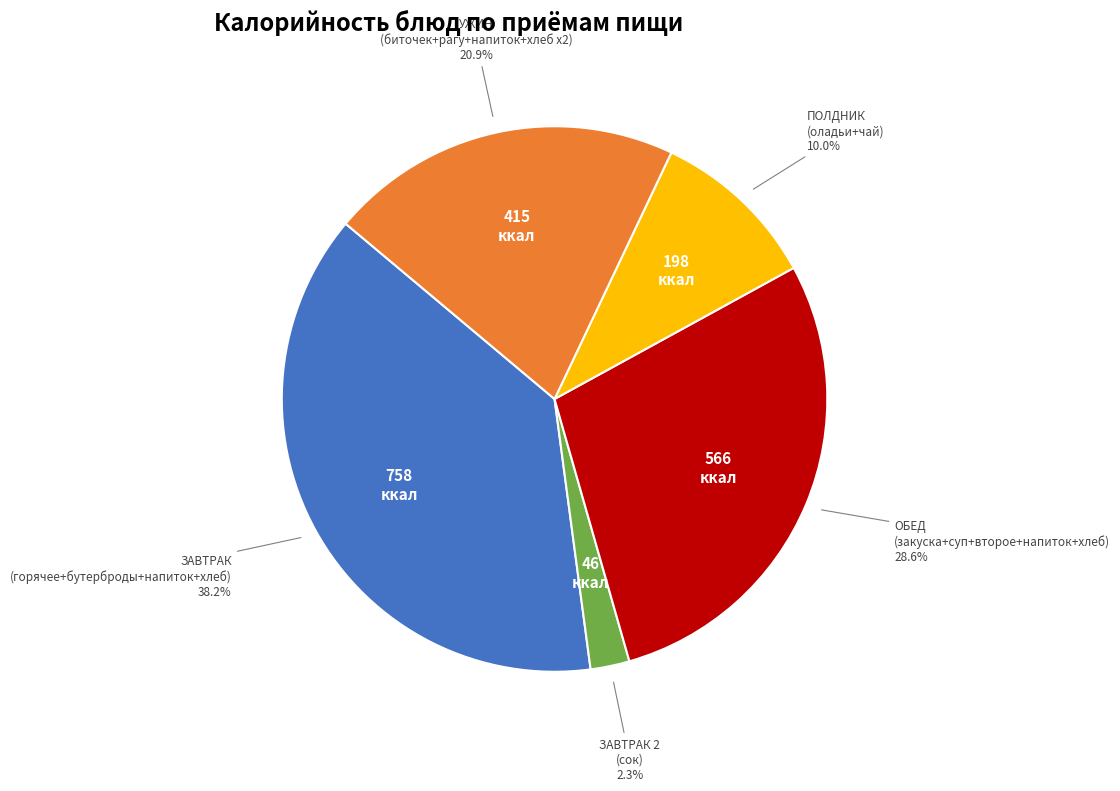

Is there any slice that represents more than half of the pie?

No